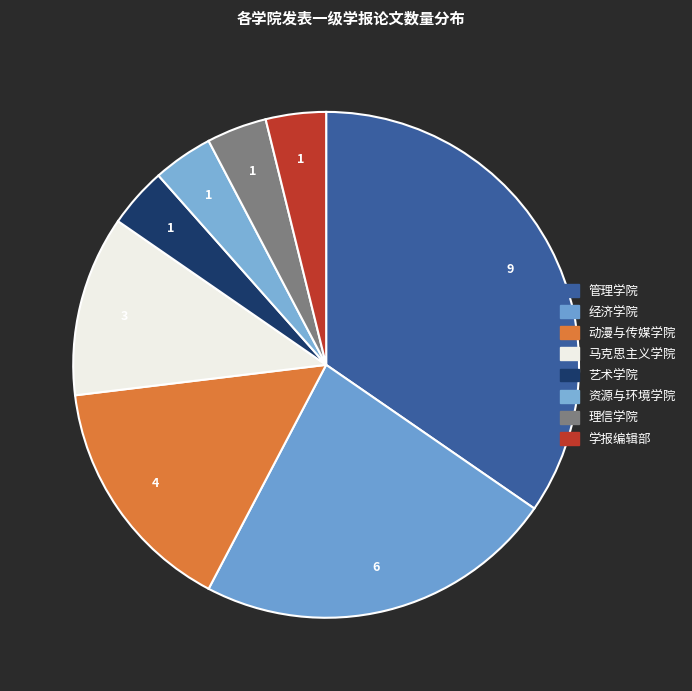

To the nearest percent, what is the combined percentage of 动漫与传媒学院 and 经济学院?

38%